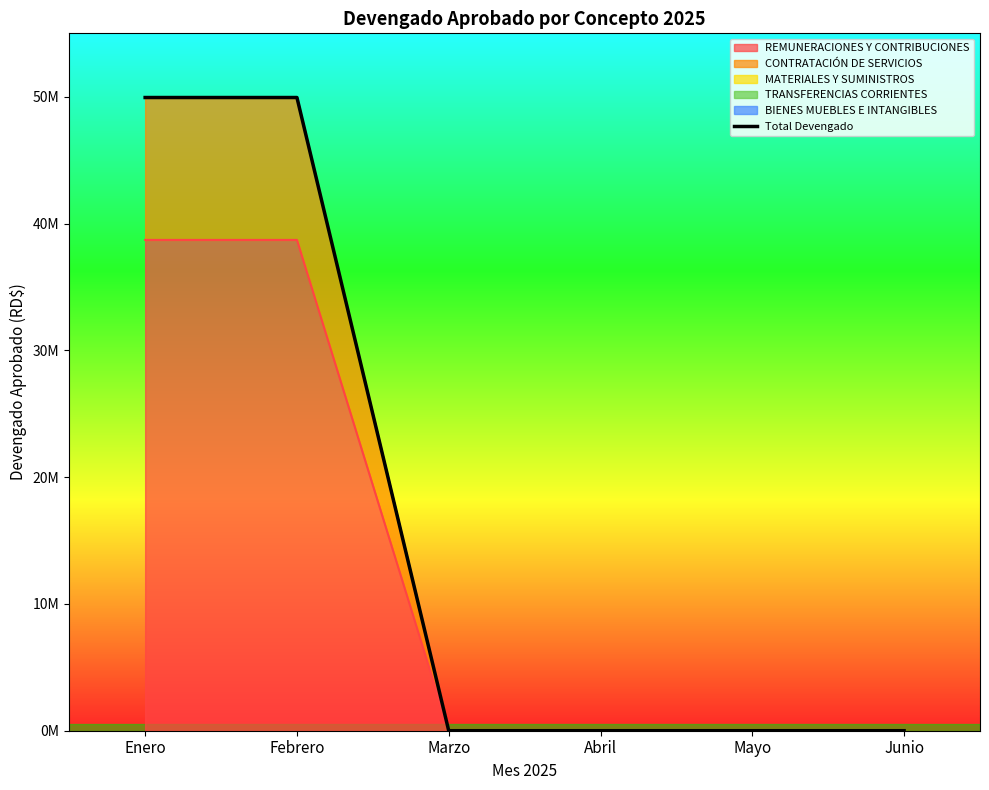

What is the label of the 2nd point from the left?

Febrero